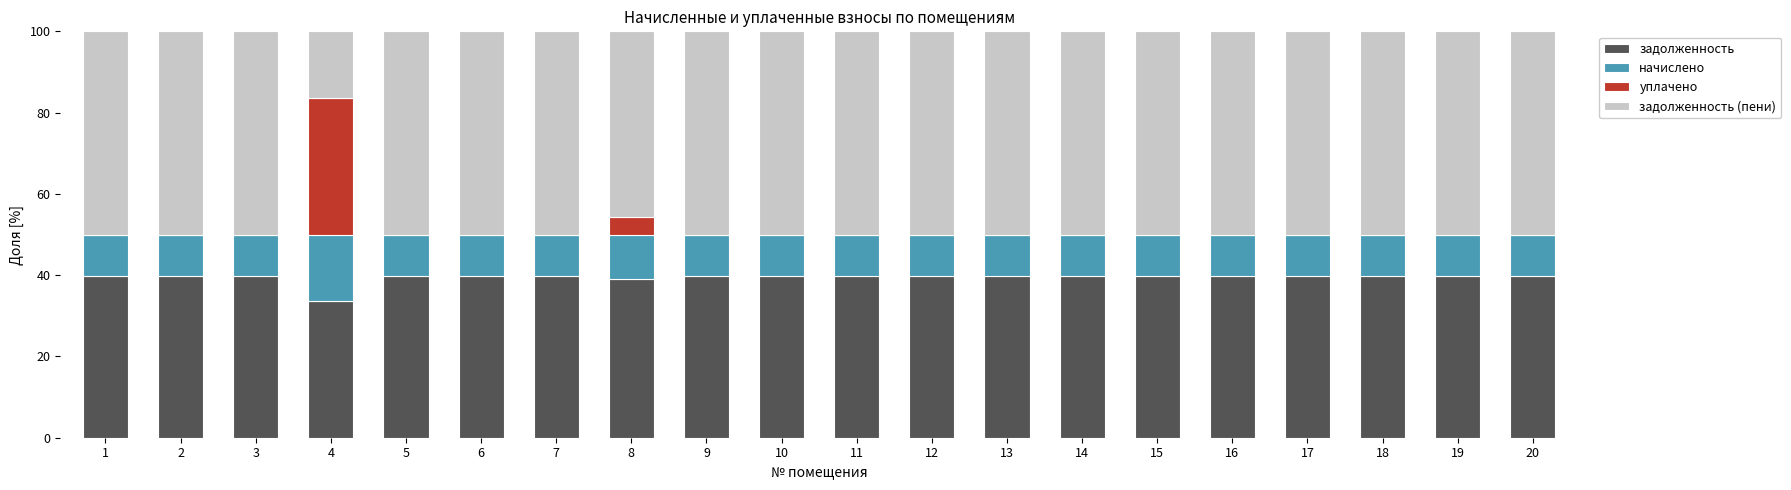

What is the total value across all series at 4?

100.0